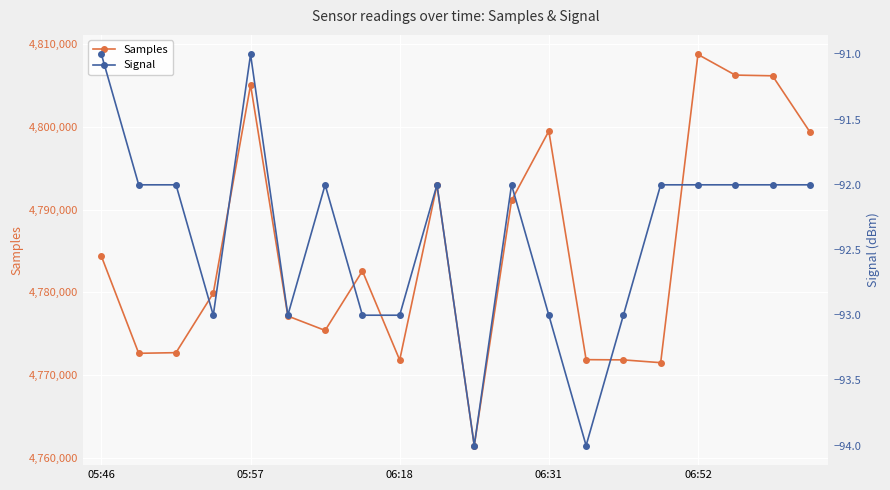

How many data points in Samples are above 4782583?

9